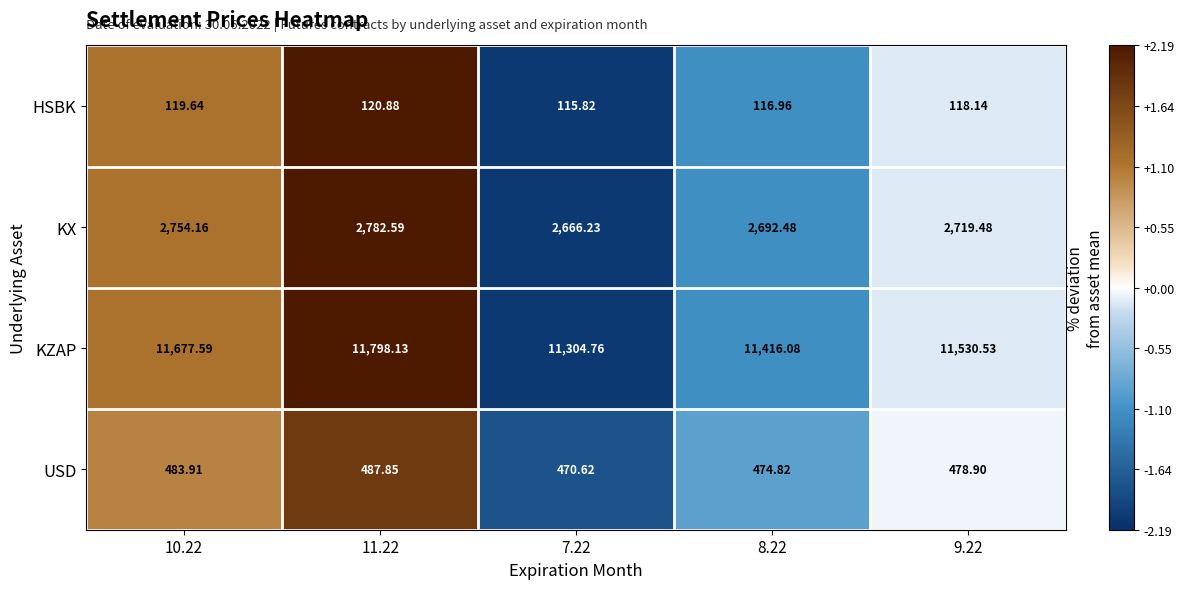

At 7.22, list the series in order from smallest to largest.

HSBK, USD, KX, KZAP